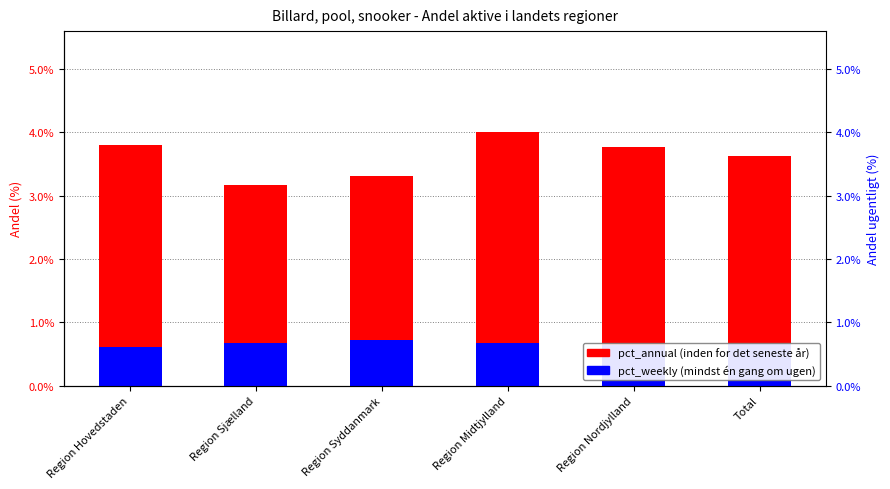

At how many categories does at least one series exceed 2?

6